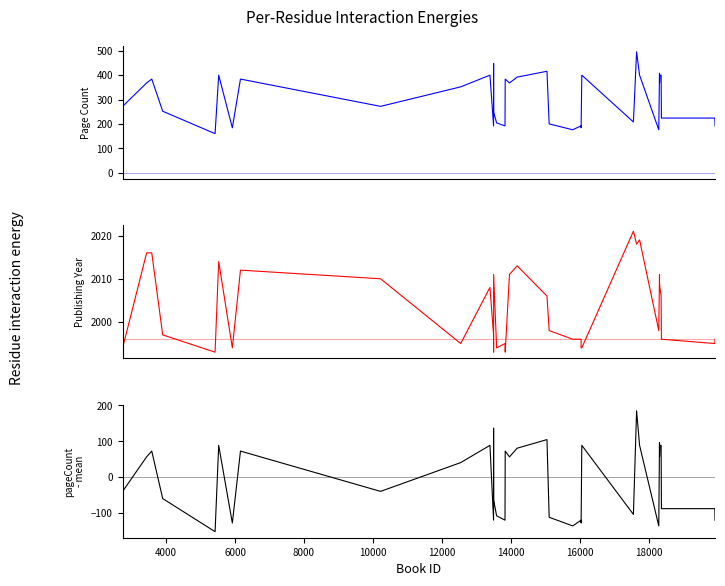

True or false: publishingYear and pageCount cross at least once.

False